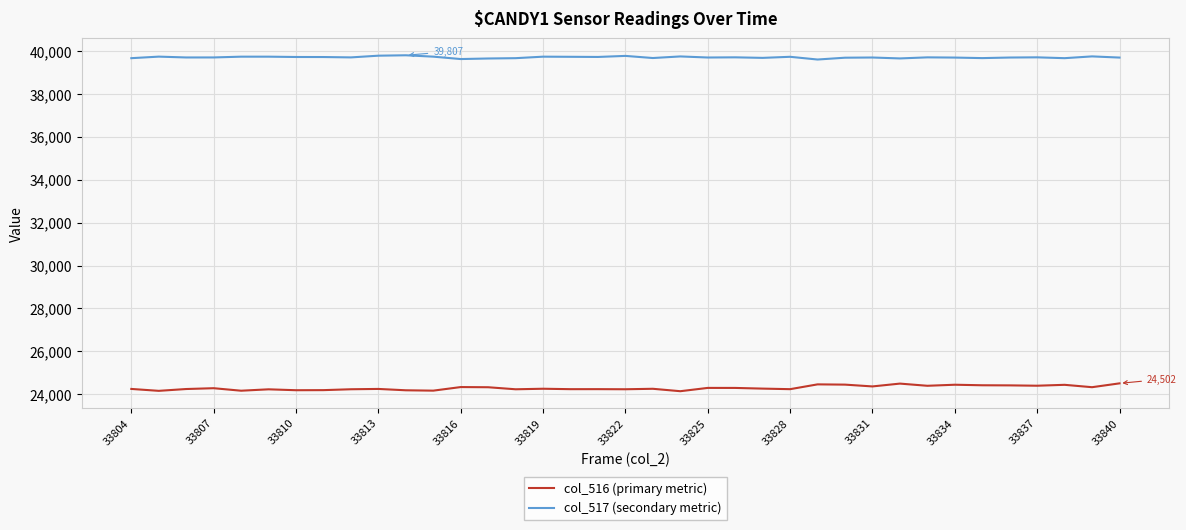

True or false: col_516 (primary metric) has more than 1 points higher than both neighbors.

True